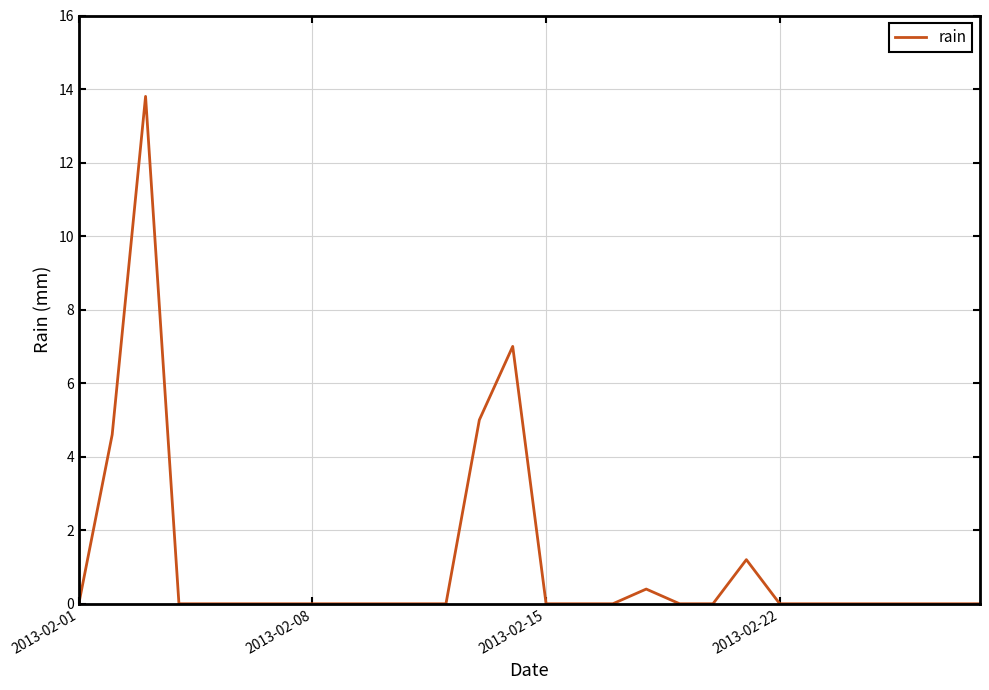

What is the maximum value shown in the chart?

13.8